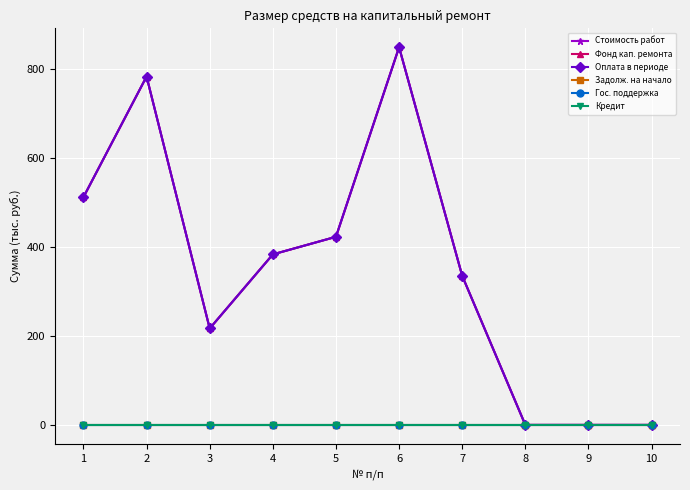

Which series has the widest spread of values?

Стоимость работ